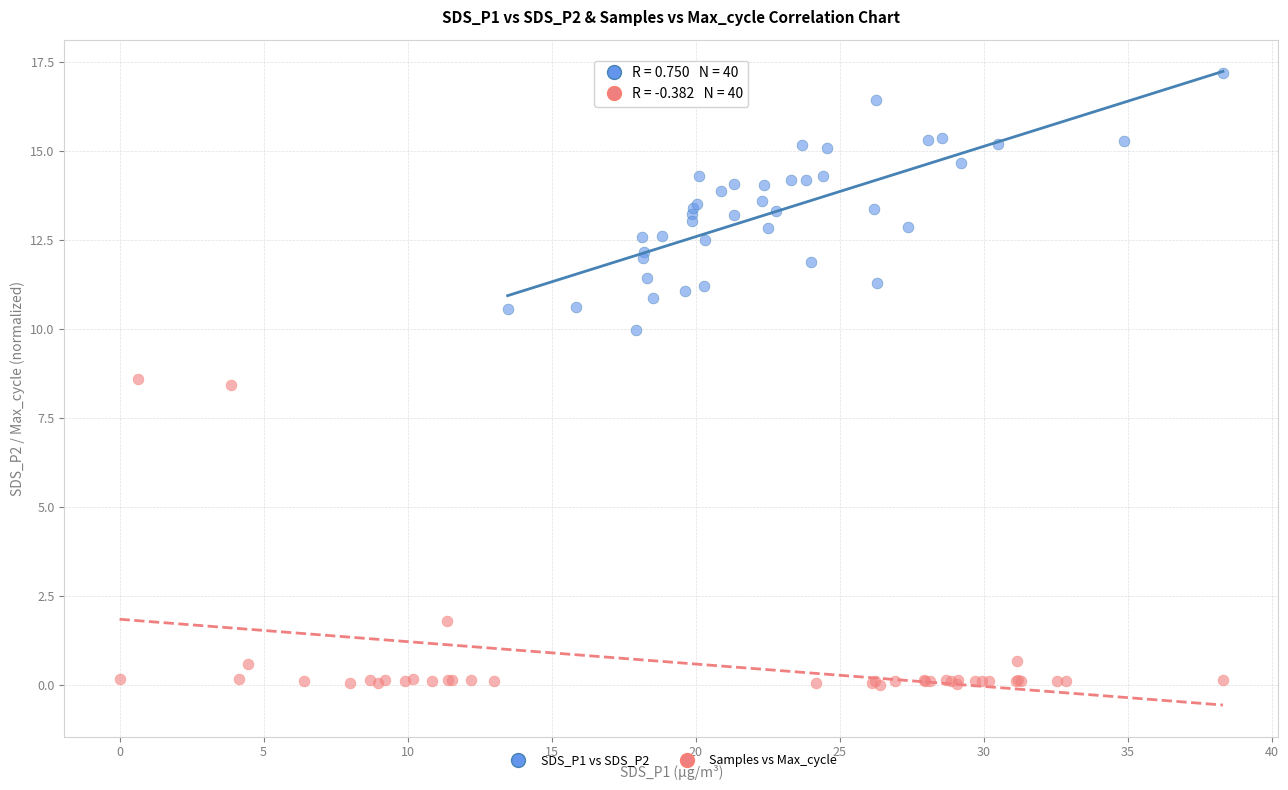

Which series reaches the minimum Y coordinate?

Samples vs Max_cycle